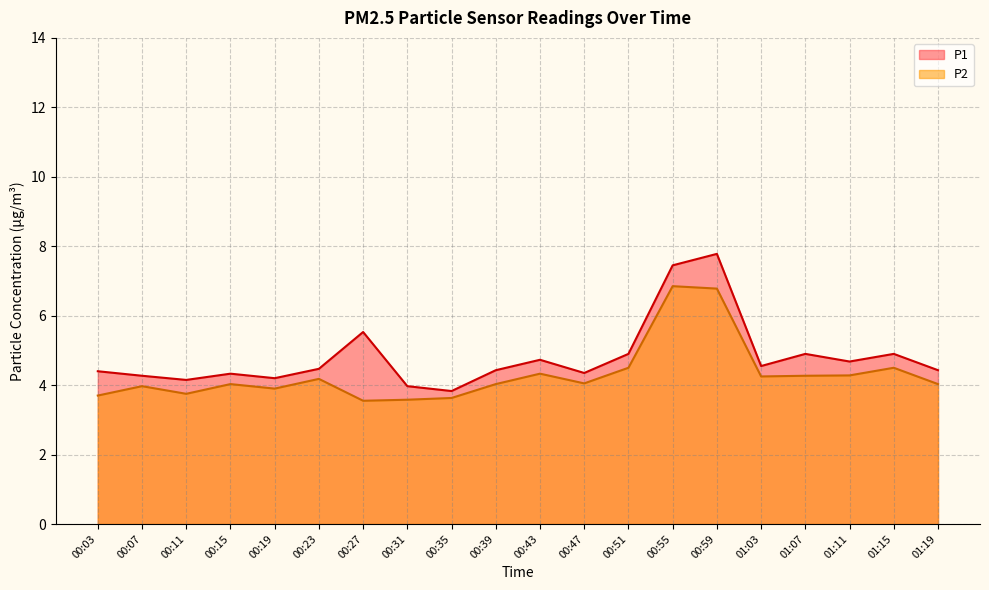

Which category has the highest value across all series?

00:59